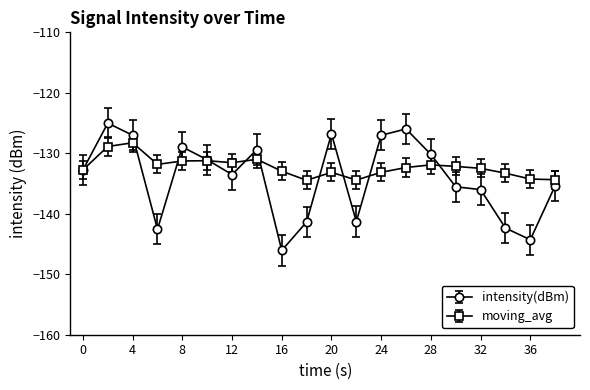

In intensity(dBm), how many points are higher than both neighbors (excluding endpoints)?

5